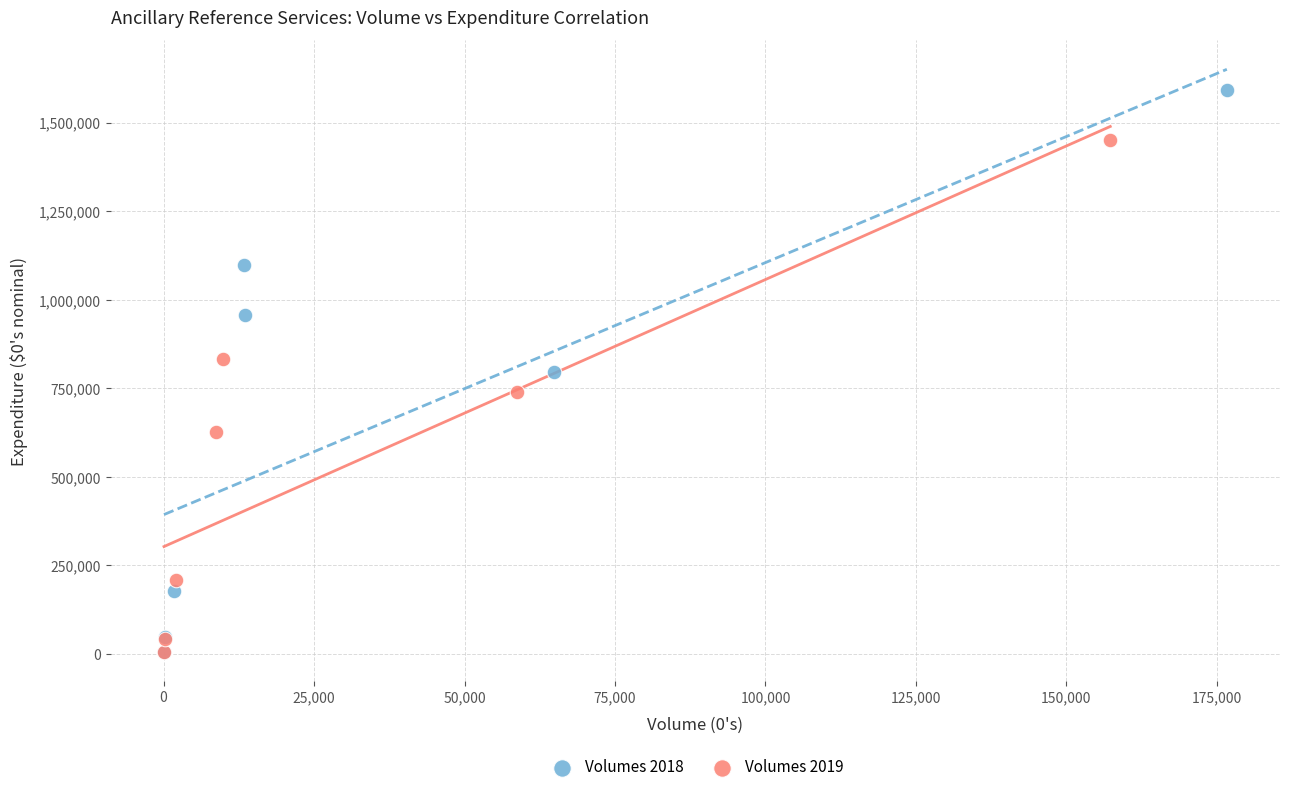

Which series has the largest Y range (max minus min)?

Volumes 2018